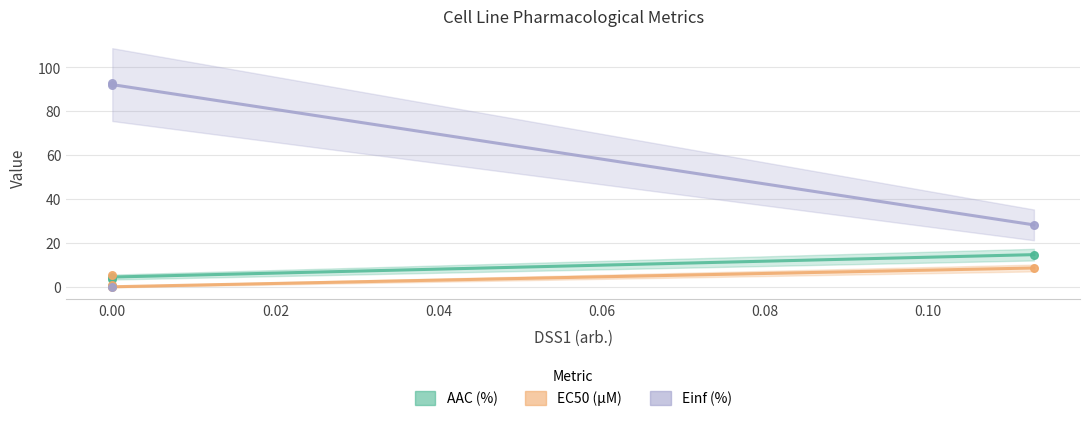

Which series contains the lowest Y value?

Einf (%)